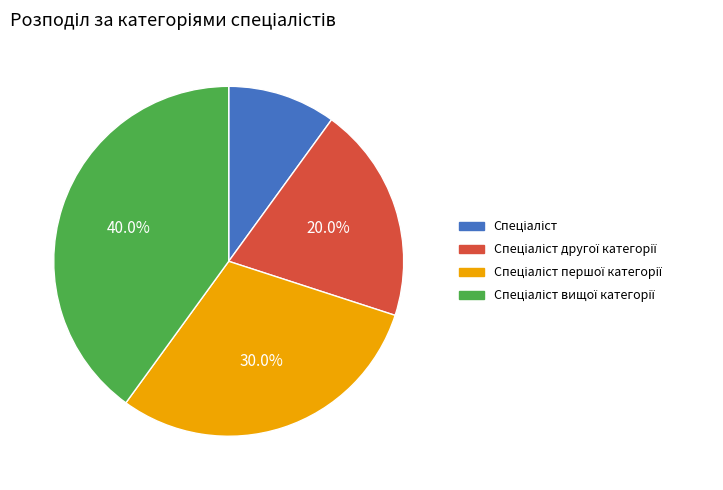

Does any single category account for the majority?

No